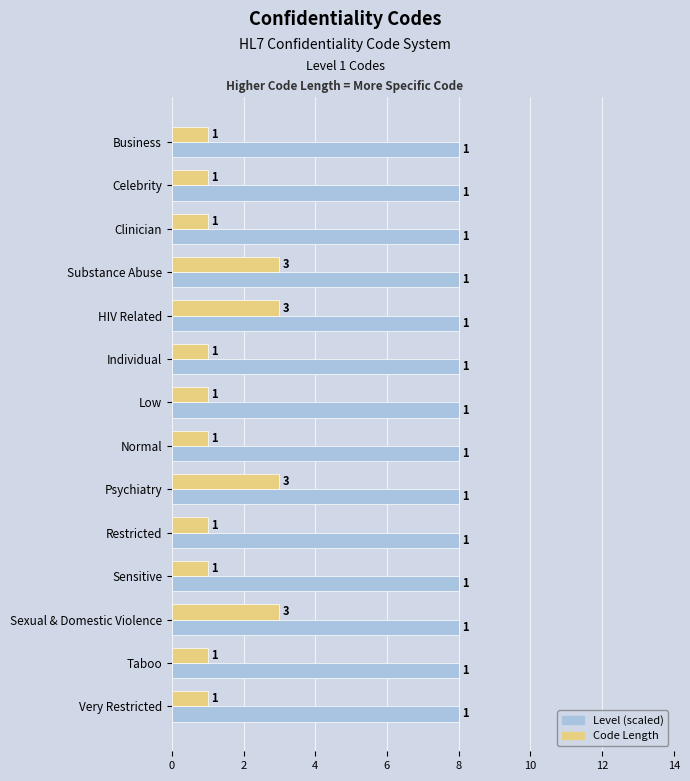

What is the difference between the highest and lowest values at Normal?

7